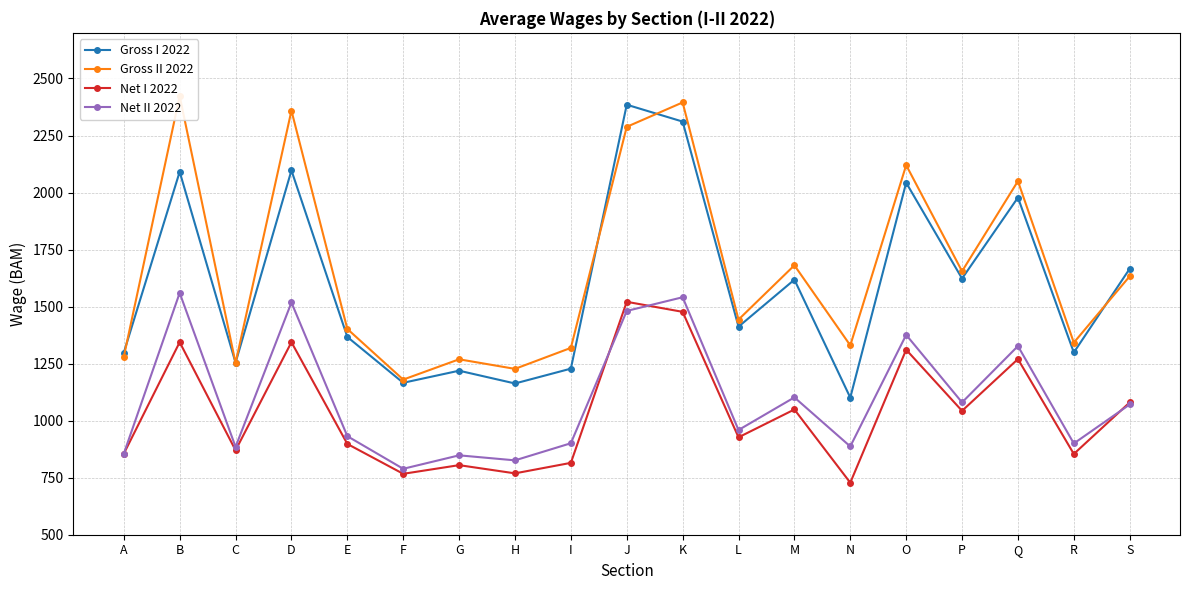

The value of Net II 2022 at D is 1518. True or false?

True